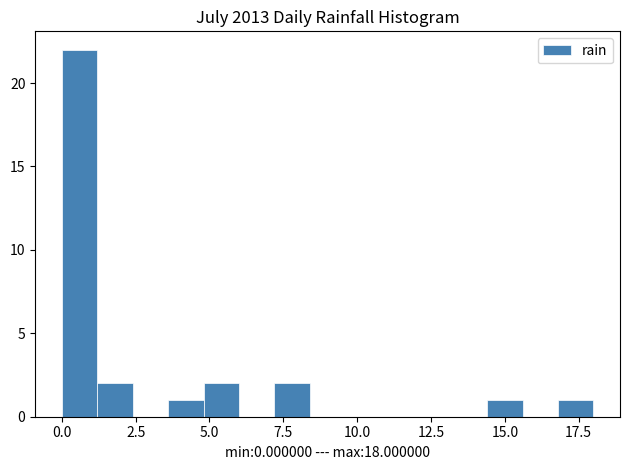

Read against the x-axis, roughly where is the centre of the tallest bar?

0.5